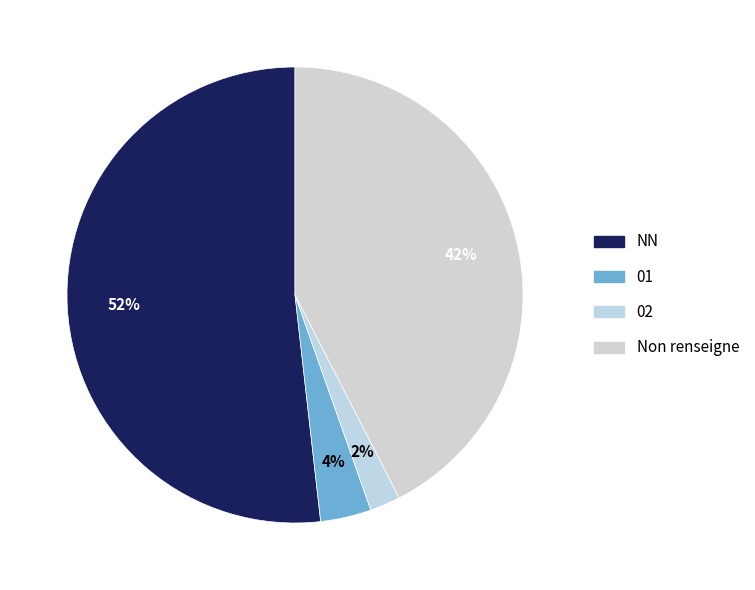

To the nearest percent, what percentage of the pie is 02?

2%